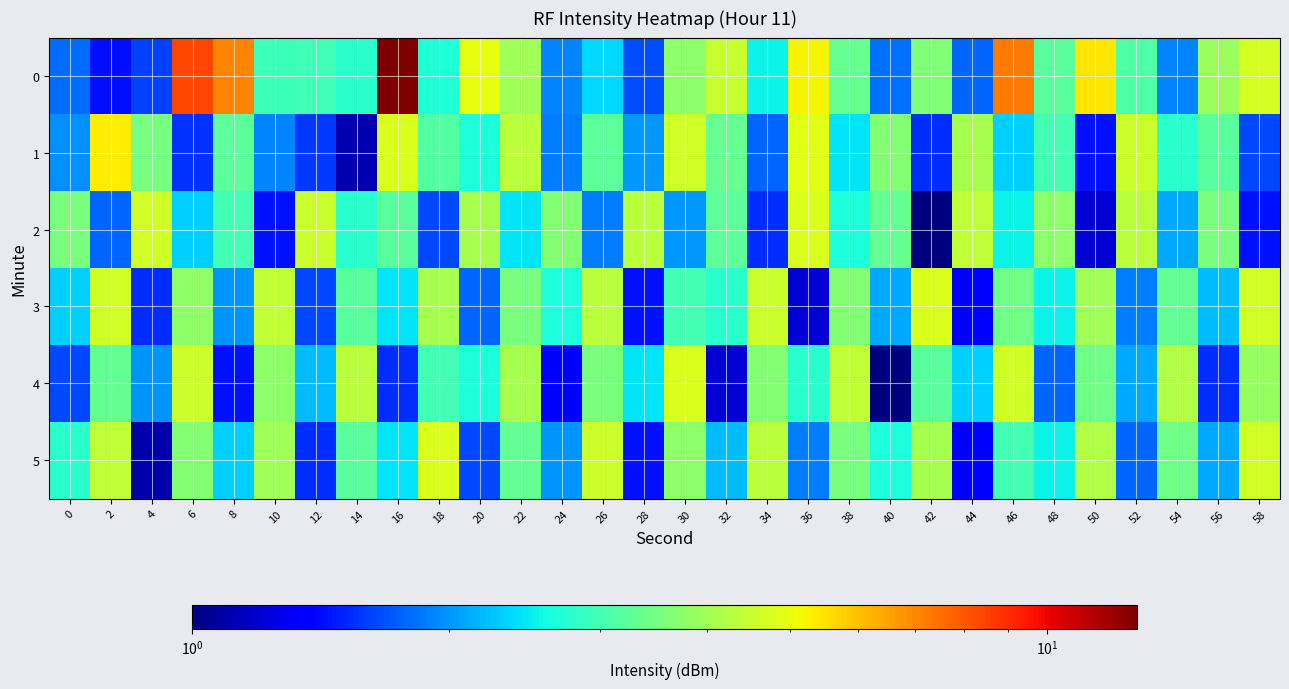

Reading left to right, what are all the values shown in this chart?

0: 0=1.8	2=1.4	4=1.6	6=8.3	8=7.1	10=2.9	12=3.0	14=2.8	16=12.7	18=2.7	20=5.0	22=4.0	24=1.9	26=2.4	28=1.7	30=3.8	32=4.5	34=2.5	36=5.3	38=3.3	40=1.8	42=3.6	44=1.8	46=7.3	48=3.2	50=5.5	52=3.1	54=1.9	56=3.9	58=4.7
1: 0=2.0	2=5.3	4=3.5	6=1.6	8=3.3	10=1.9	12=1.6	14=1.1	16=4.8	18=3.2	20=2.7	22=4.3	24=1.9	26=3.2	28=2.0	30=4.7	32=3.3	34=1.8	36=4.9	38=2.4	40=3.7	42=1.5	44=4.1	46=2.3	48=3.0	50=1.4	52=4.5	54=2.8	56=3.2	58=1.7
2: 0=3.5	2=1.8	4=4.7	6=2.3	8=3.0	10=1.4	12=4.5	14=2.8	16=3.2	18=1.7	20=4.1	22=2.4	24=3.7	26=1.9	28=4.3	30=2.0	32=3.2	34=1.5	36=4.8	38=2.7	40=3.3	42=1.0	44=4.4	46=2.5	48=3.8	50=1.2	52=4.3	54=2.1	56=3.5	58=1.4
3: 0=2.3	2=4.7	4=1.5	6=3.8	8=2.0	10=4.4	12=1.7	14=3.2	16=2.4	18=4.1	20=1.8	22=3.5	24=2.7	26=4.3	28=1.4	30=3.0	32=2.8	34=4.5	36=1.2	38=3.7	40=2.1	42=4.8	44=1.3	46=3.4	48=2.5	50=4.0	52=1.9	54=3.3	56=2.2	58=4.7
4: 0=1.7	2=3.3	4=2.0	6=4.5	8=1.4	10=3.8	12=2.2	14=4.3	16=1.5	18=3.0	20=2.7	22=4.1	24=1.3	26=3.5	28=2.4	30=4.8	32=1.2	34=3.7	36=2.8	38=4.4	40=1.0	42=3.2	44=2.3	46=4.7	48=1.8	50=3.4	52=2.1	54=4.2	56=1.5	58=3.9
5: 0=2.8	2=4.4	4=1.1	6=3.7	8=2.3	10=4.0	12=1.5	14=3.2	16=2.4	18=4.8	20=1.7	22=3.3	24=2.0	26=4.5	28=1.4	30=3.8	32=2.2	34=4.3	36=1.9	38=3.5	40=2.7	42=4.1	44=1.3	46=3.0	48=2.5	50=4.2	52=1.8	54=3.4	56=2.1	58=4.7